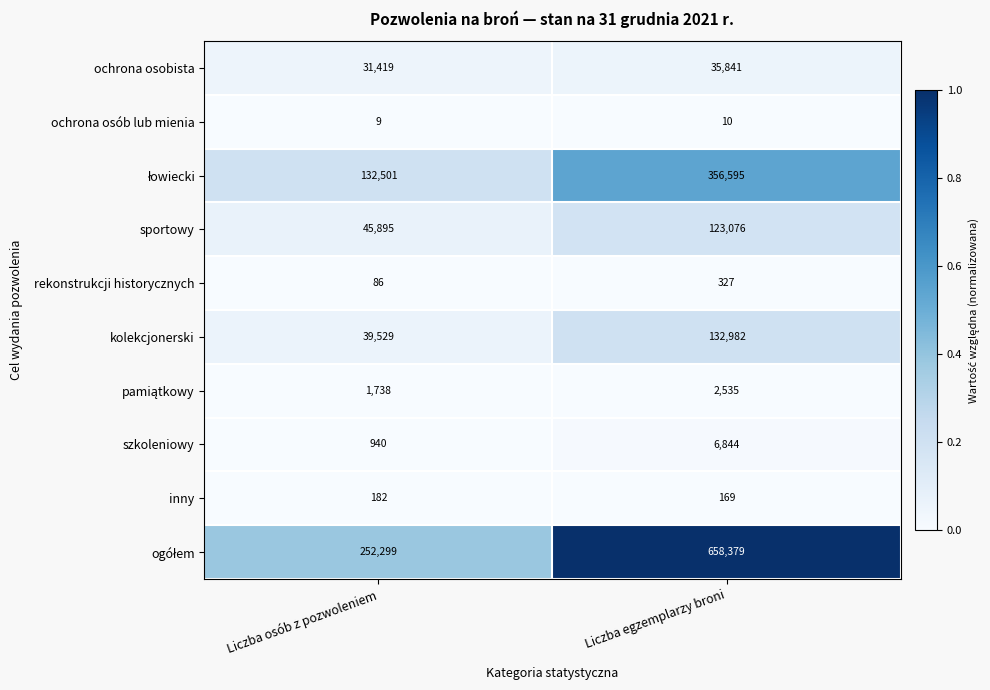

What is the maximum value for sportowy?

123076